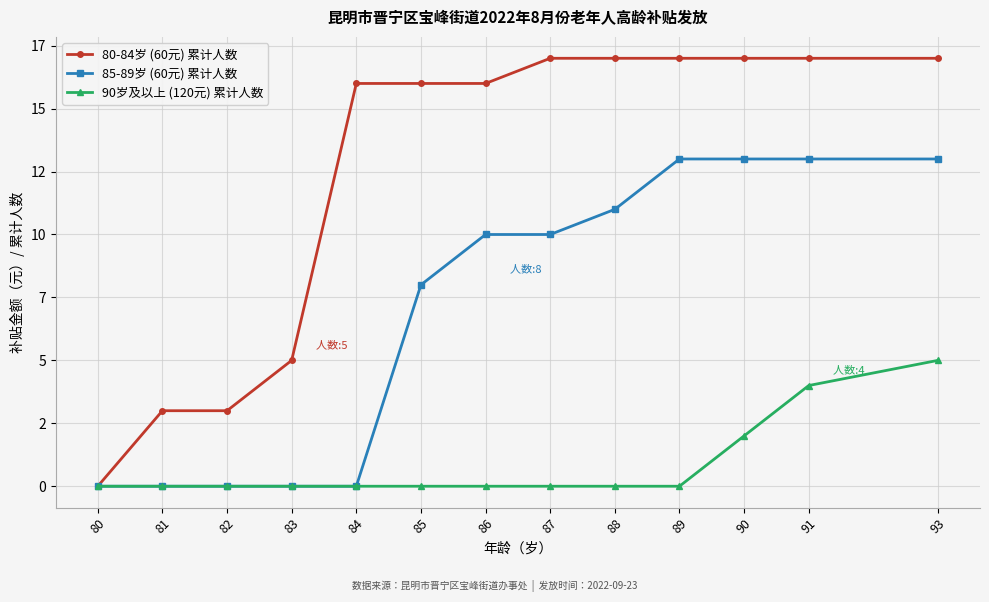

The value of 80-84岁 (60元) 累计人数 at 86 is 24. True or false?

False